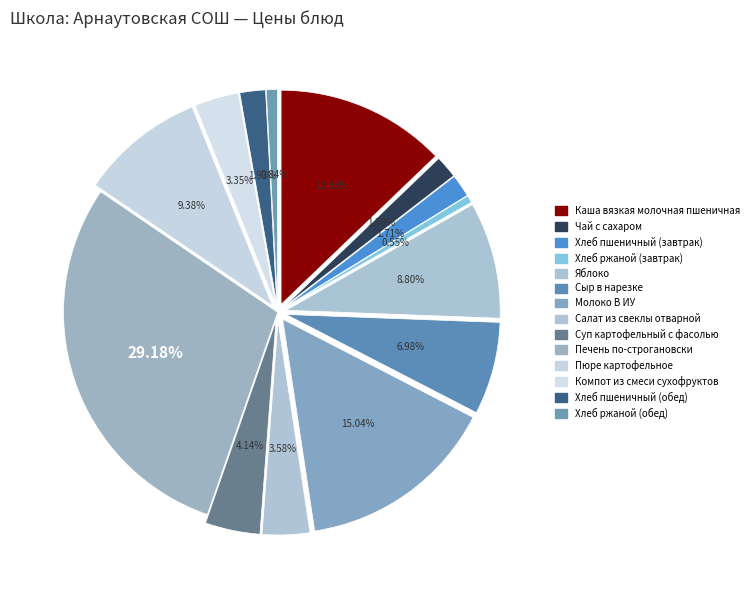

What is the smallest slice in the pie chart?

Хлеб ржаной (завтрак)